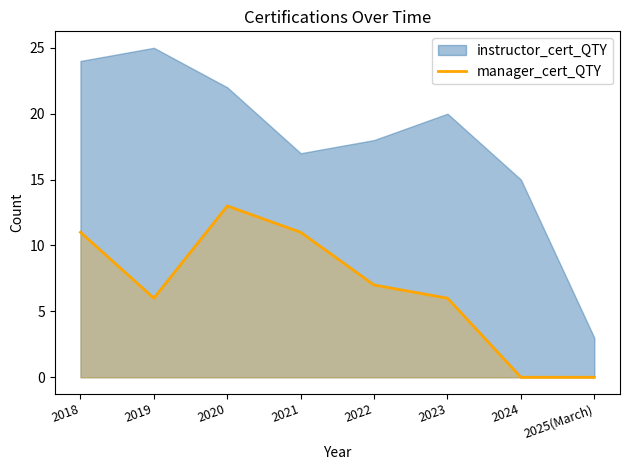

How many interior local valleys (lower than both neighbors) does the data have?

1